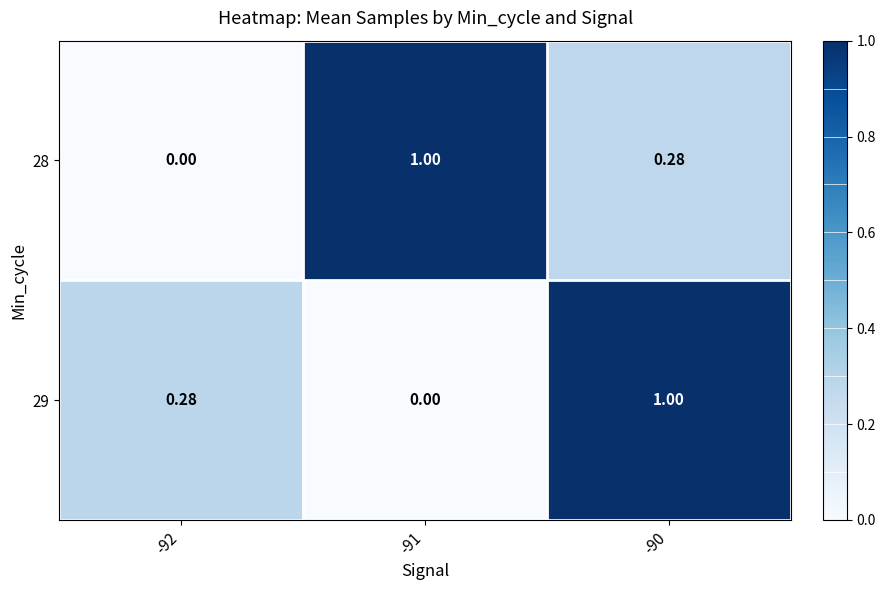

Is the value of 28 at -91 greater than the value of 29 at -92?

Yes